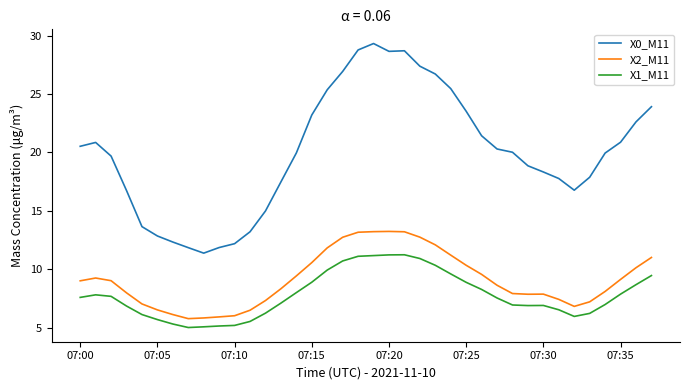

Rank the series by their maximum value, from highest to lowest.

X0_M11, X2_M11, X1_M11